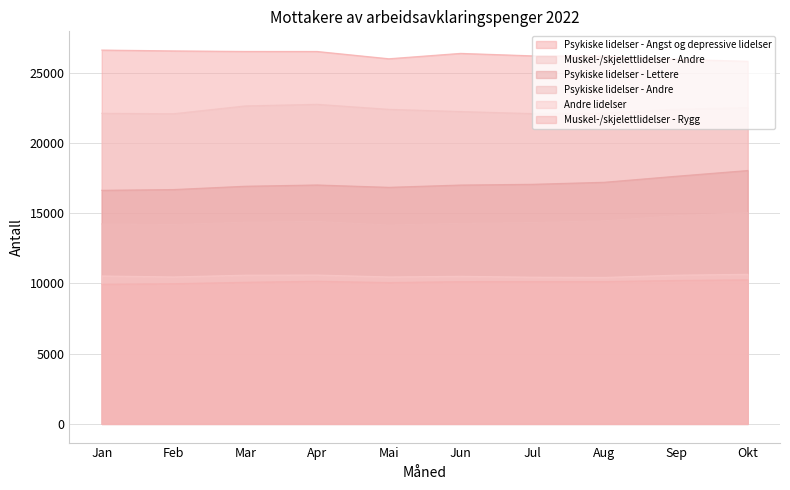

Between Jan and Jul, which is larger?

Jan